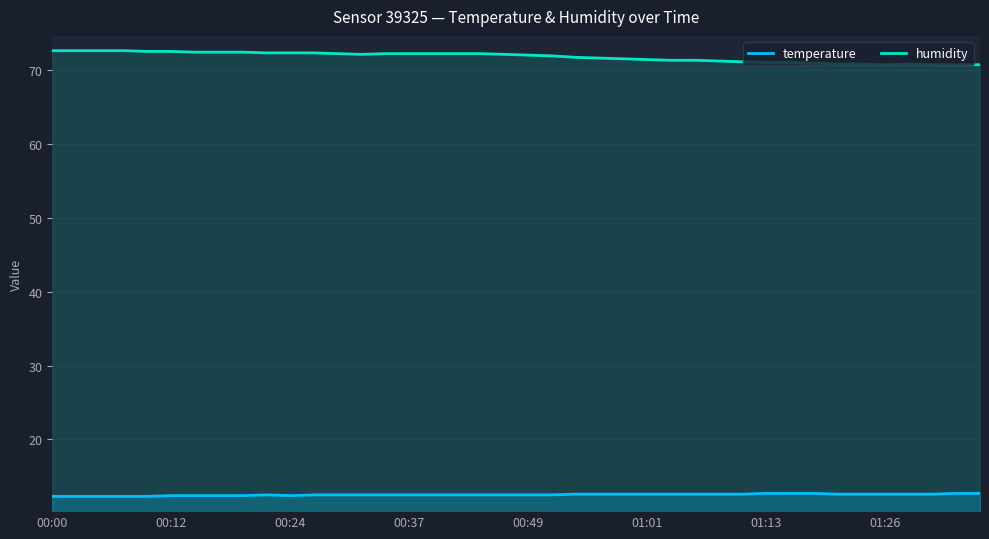

Count the number of data series in this chart.

2